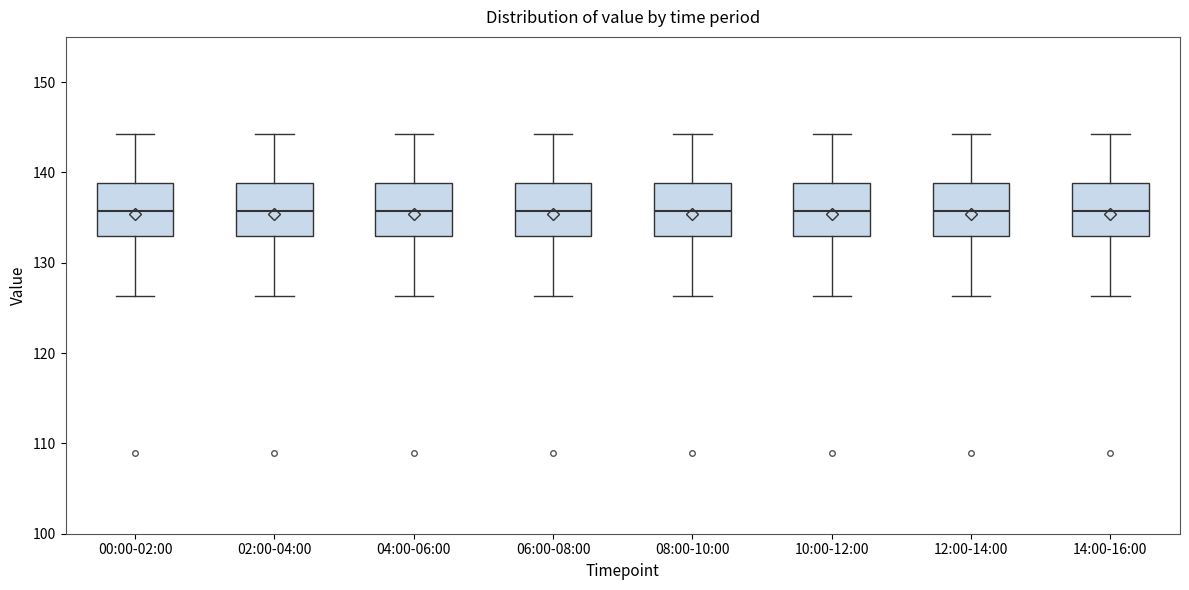

Reading left to right, read every box against the y-axis: the position of its median line, the range the box covers, and the ends of its whiskers. The values are not printed on the chart, so give them approximately, as read against the axis.

00:00-02:00: median 136, box 133 to 139, whiskers 126 to 144
02:00-04:00: median 136, box 133 to 139, whiskers 126 to 144
04:00-06:00: median 136, box 133 to 139, whiskers 126 to 144
06:00-08:00: median 136, box 133 to 139, whiskers 126 to 144
08:00-10:00: median 136, box 133 to 139, whiskers 126 to 144
10:00-12:00: median 136, box 133 to 139, whiskers 126 to 144
12:00-14:00: median 136, box 133 to 139, whiskers 126 to 144
14:00-16:00: median 136, box 133 to 139, whiskers 126 to 144